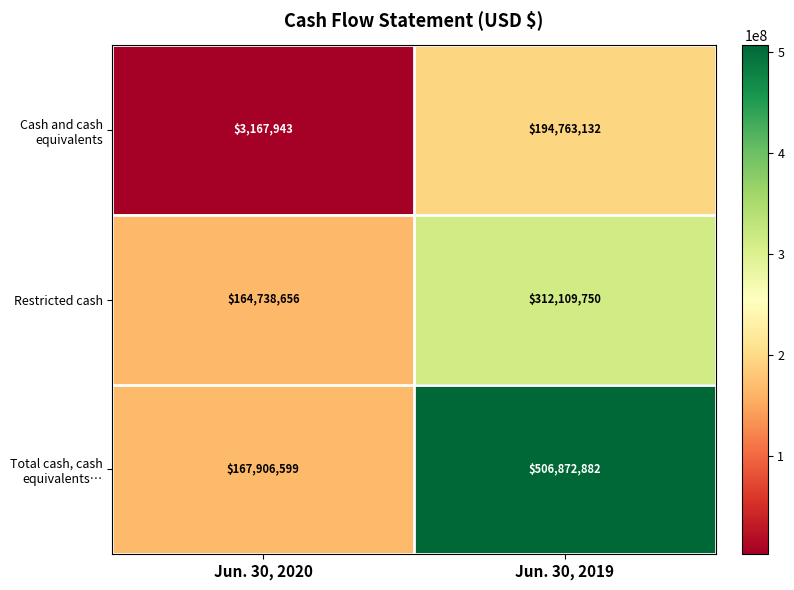

Reading left to right, what are all the values shown in this chart?

Cash and cash equivalents: 3167943	194763132
Restricted cash: 164738656	312109750
Total cash, cash equivalents…: 167906599	506872882